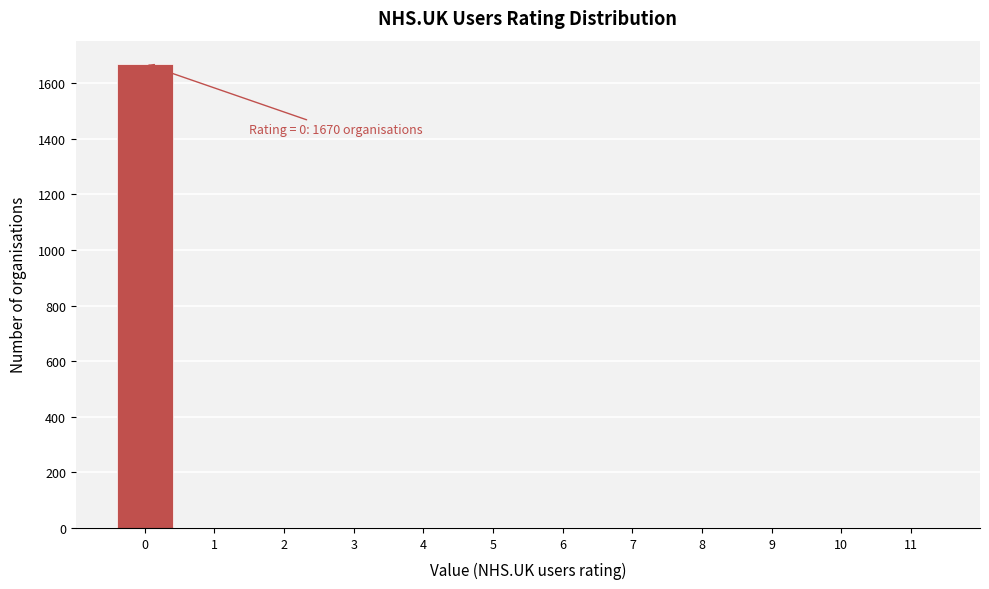

Reading left to right, extract all data points from this chart.

0=1670	1=0	2=0	3=0	4=0	5=0	6=0	7=0	8=0	9=0	10=0	11=0